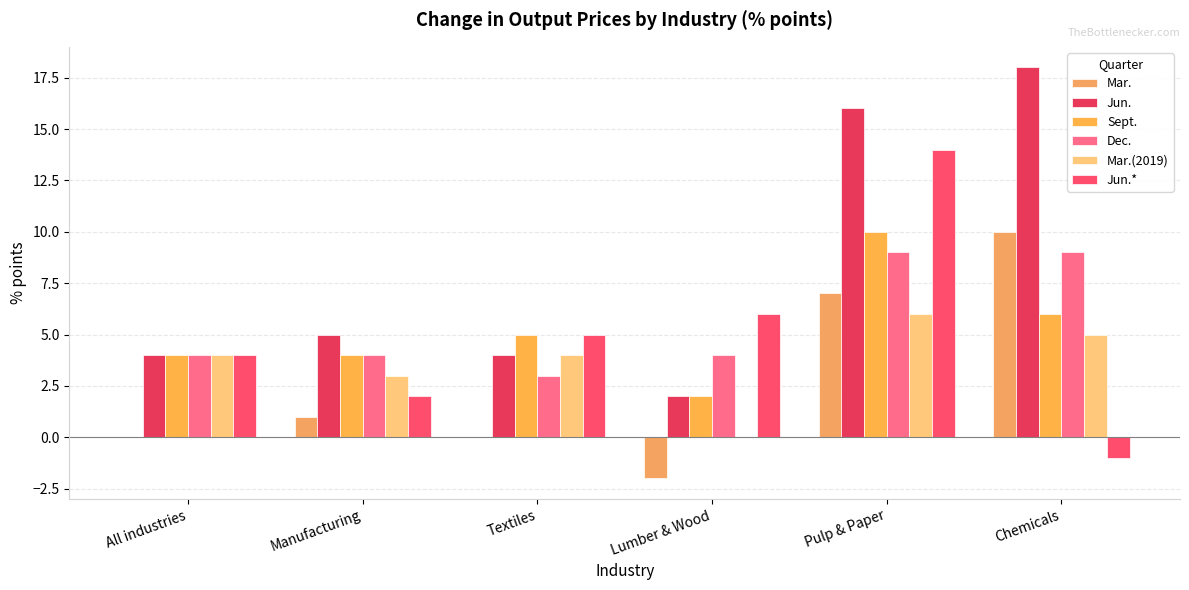

What is the lowest value of the Sept. series?

2